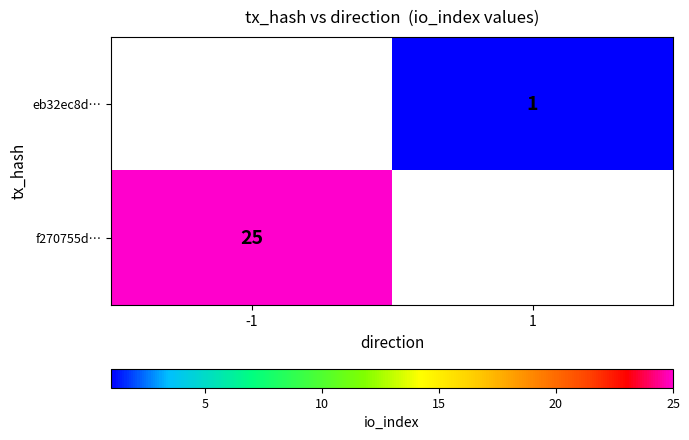

The f270755d… series shows 25 at -1. True or false?

True